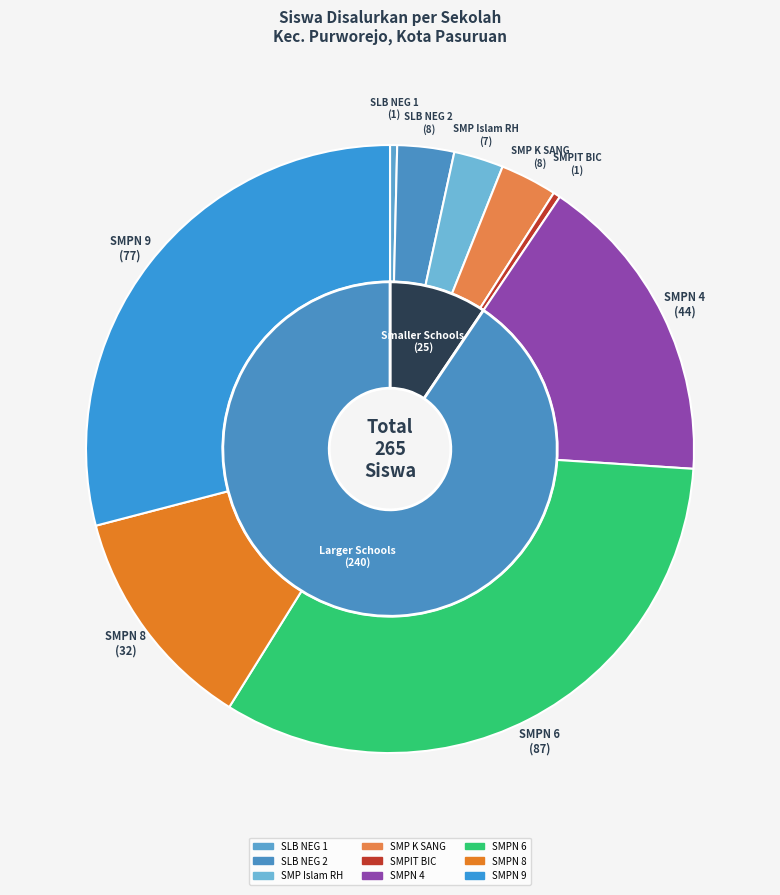

To the nearest percent, what is the average slice percentage?

11%